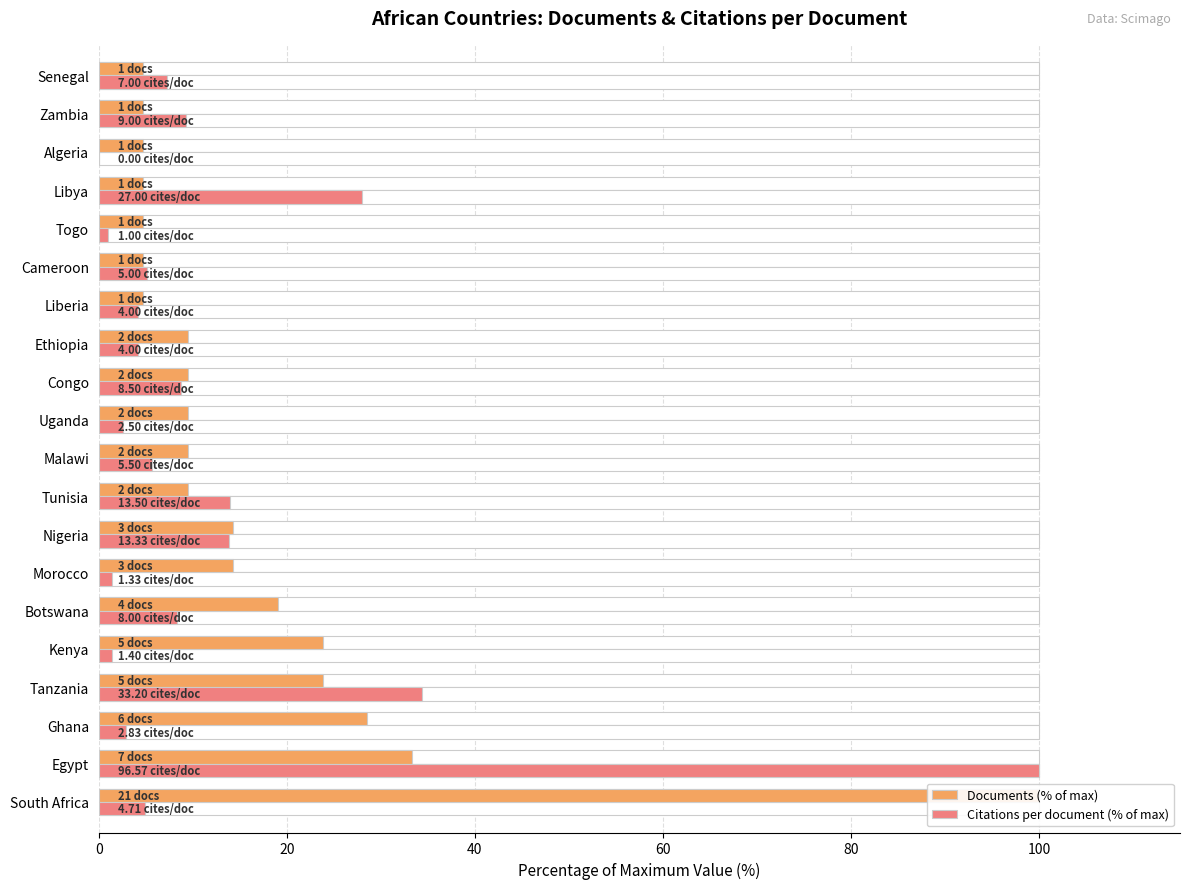

What position from the left is Liberia?

14